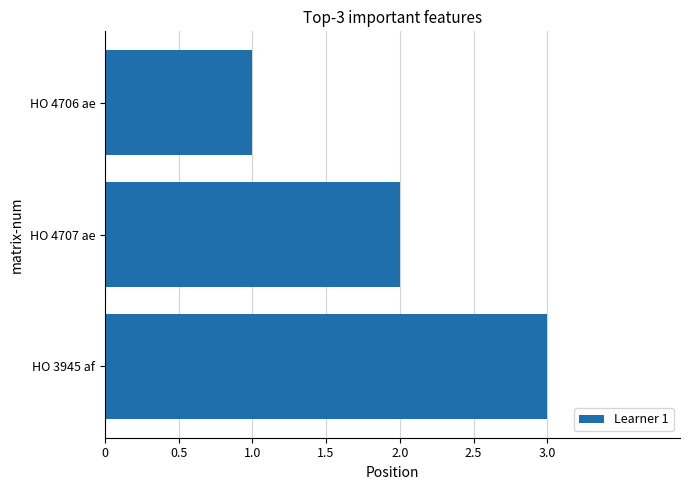

Is it true that the value at HO 4706 ae is 1?

True